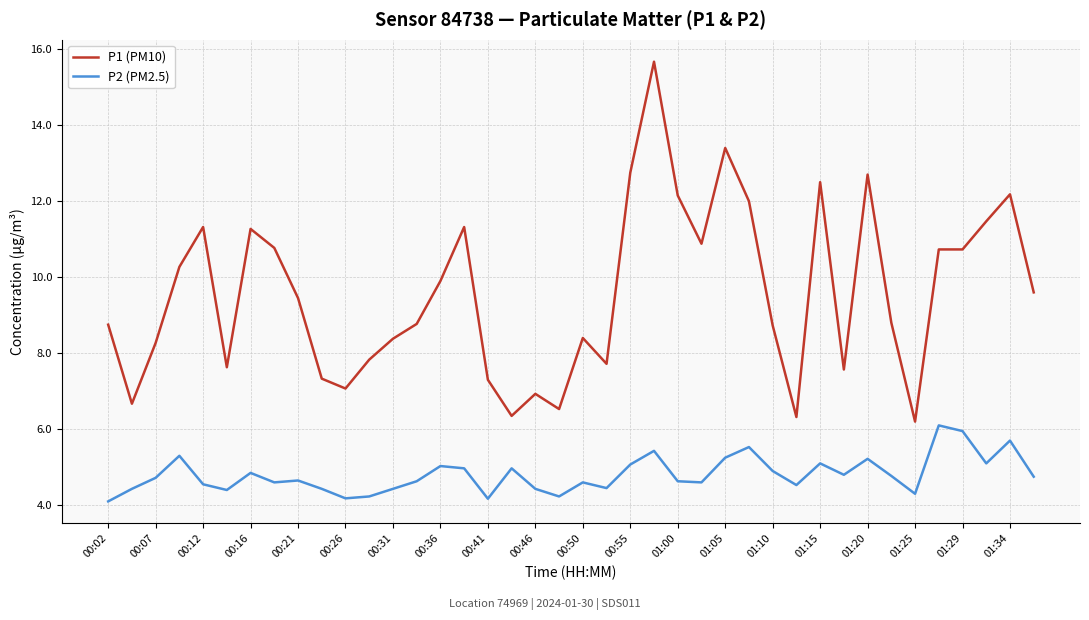

What is the average value of the P1 (PM10) series?

9.6